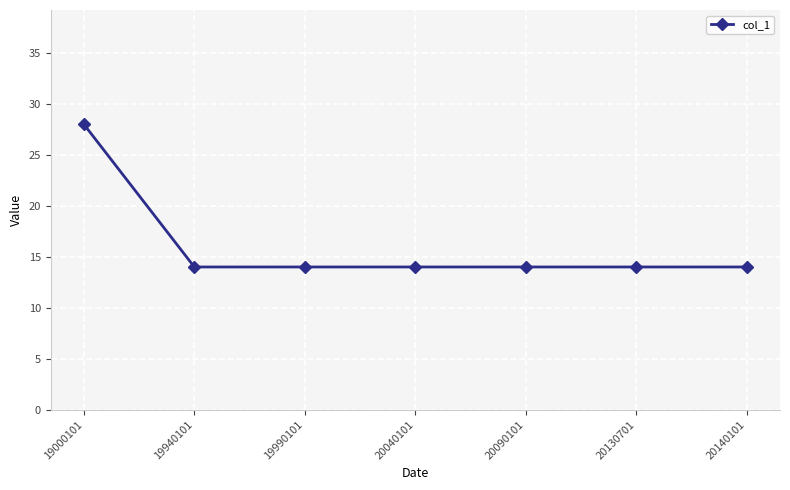

What is the greatest value displayed?

28